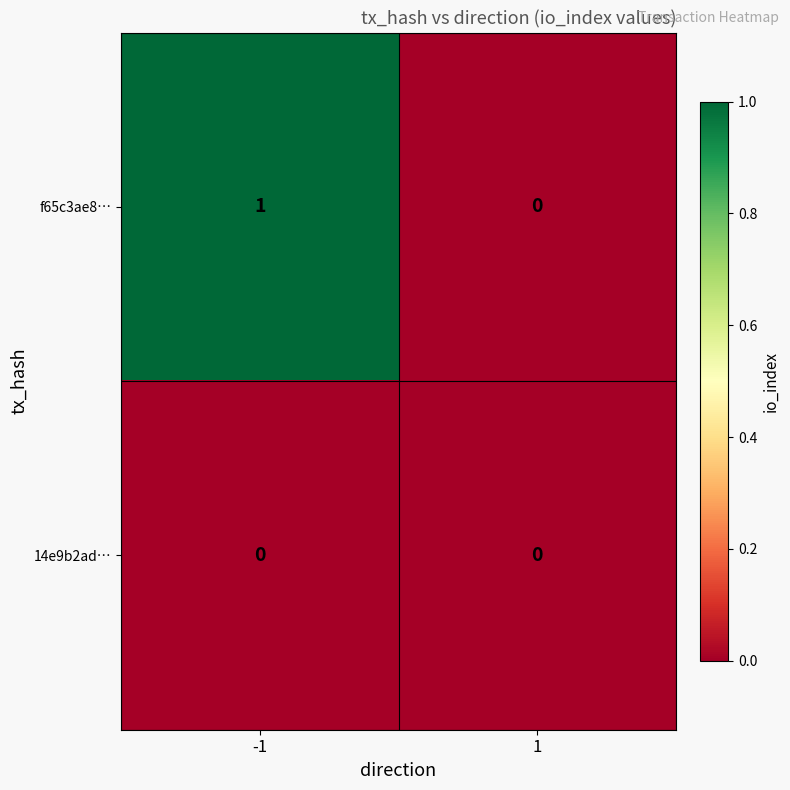

Reading left to right, list all the values displayed in this chart.

f65c3ae8…: 1	0
14e9b2ad…: 0	0